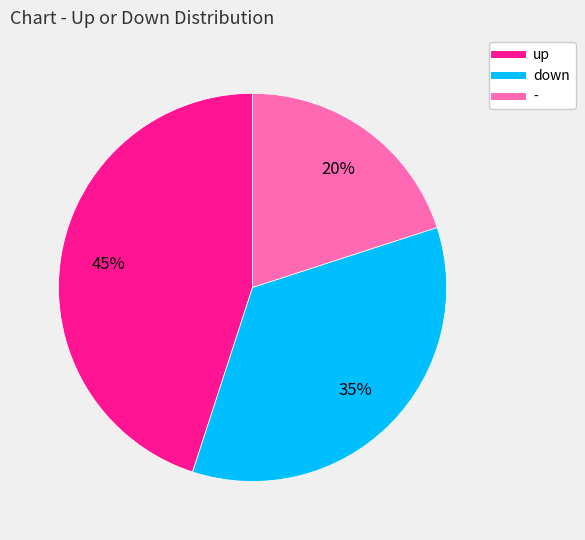

Is it true that - is 20% of the pie?

True